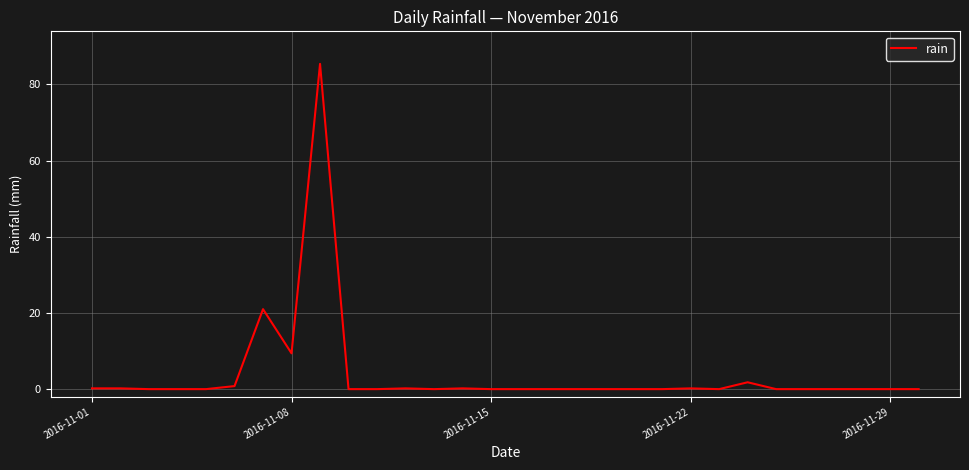

What is the difference between the maximum and minimum values?

85.4